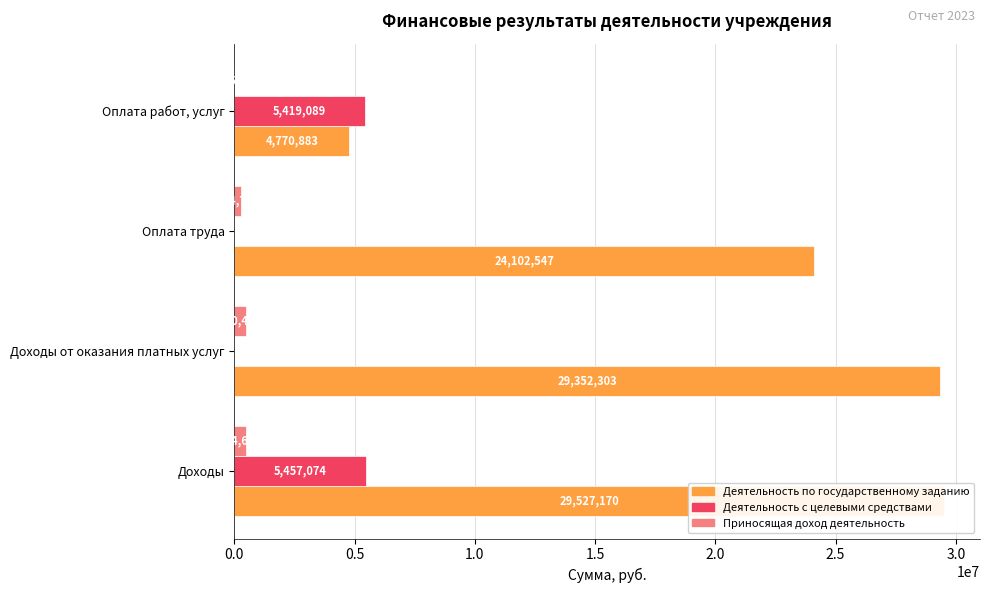

The Деятельность с целевыми средствами series shows 1965415.2 at Оплата работ, услуг. True or false?

False